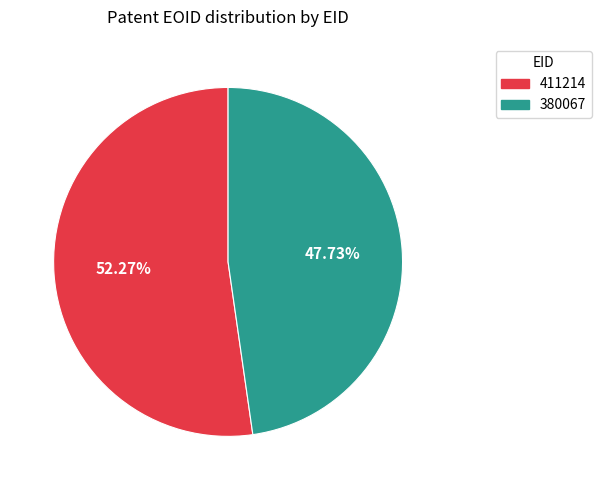

Count the number of slices in the pie.

2